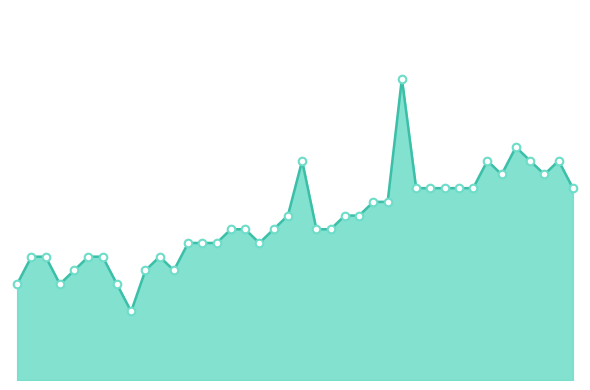

Is this an area chart (filled region under the line)?

Yes